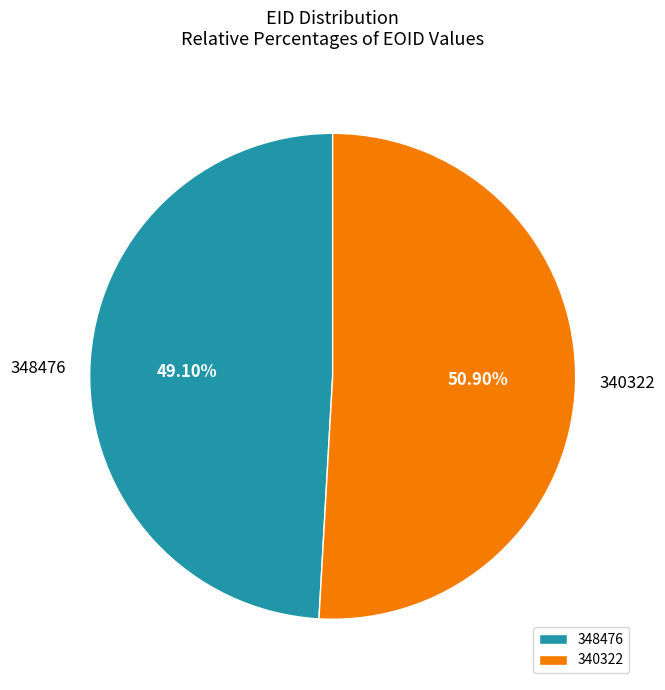

Between 348476 and 340322, which is larger?

340322